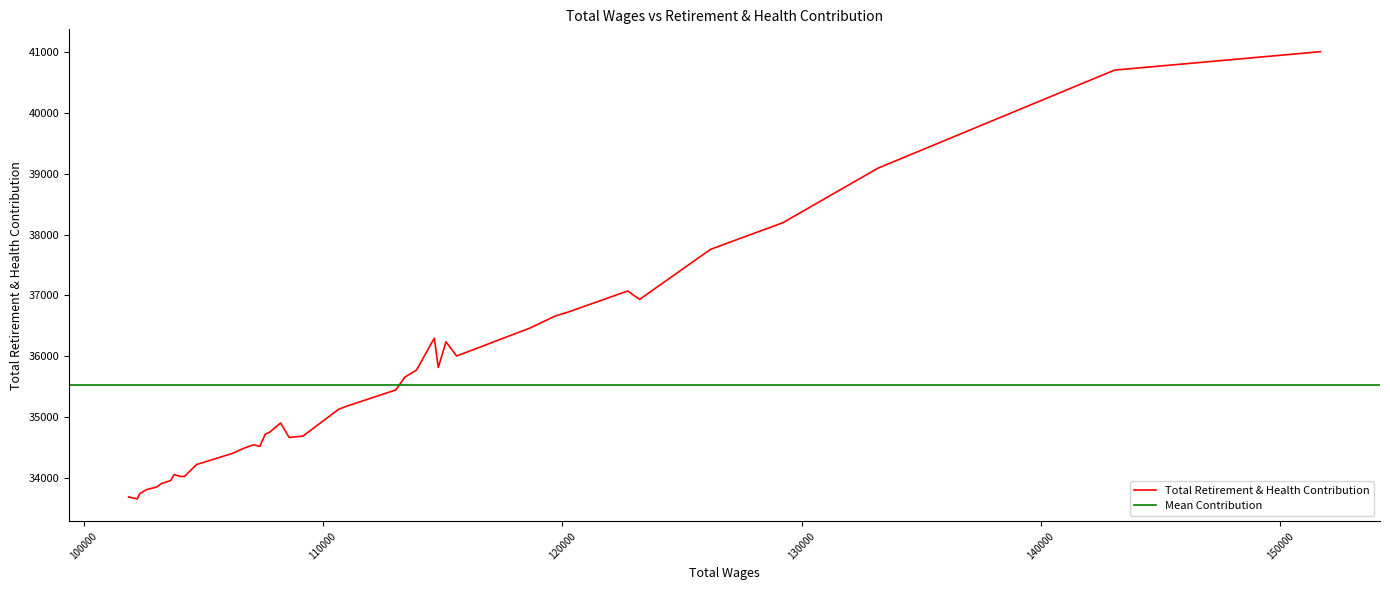

What is the difference between the second highest and minimum values?

7056